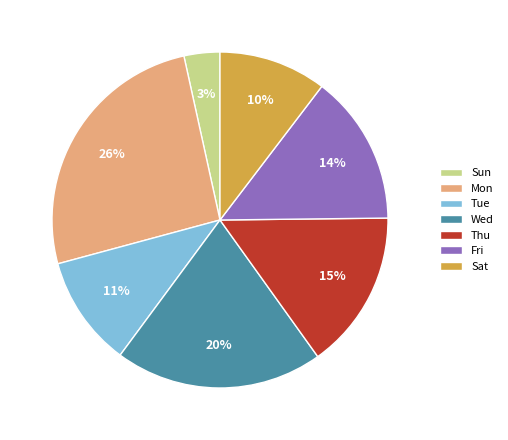

How many slices are in this pie chart?

7